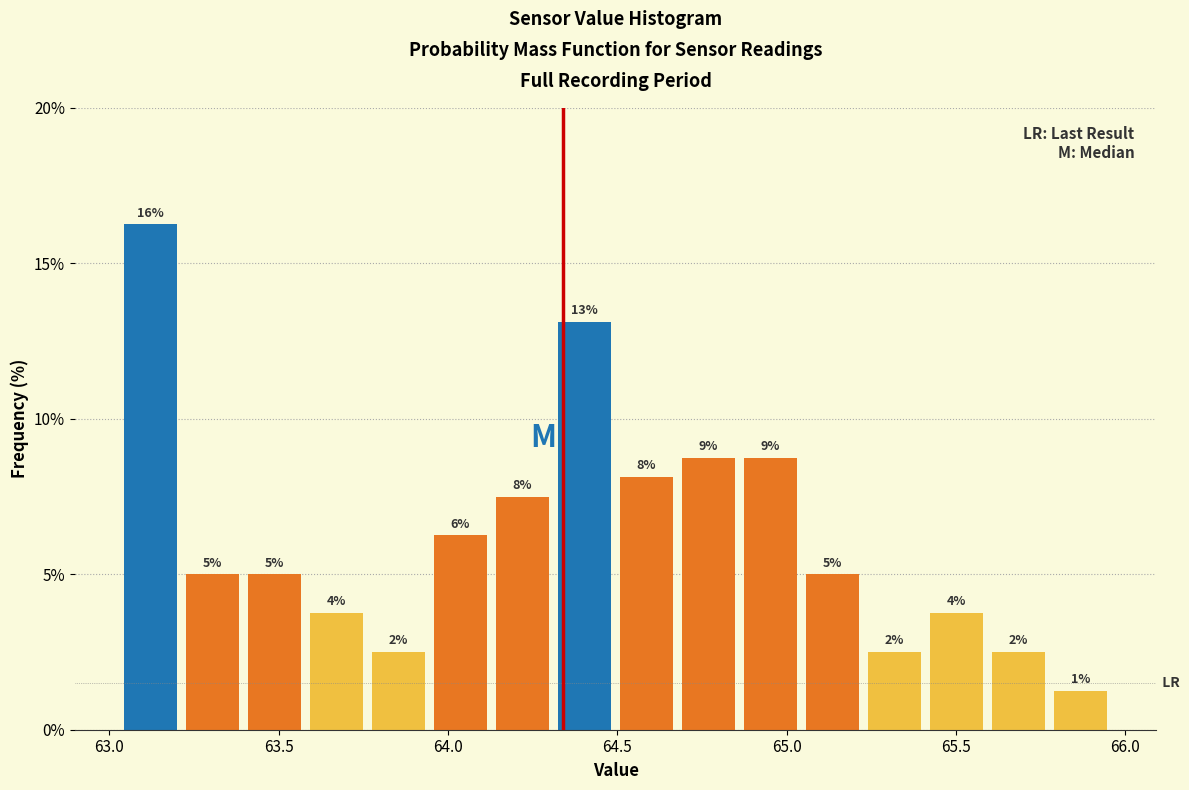

Read against the x-axis, roughly where is the centre of the tallest bar?

63.10